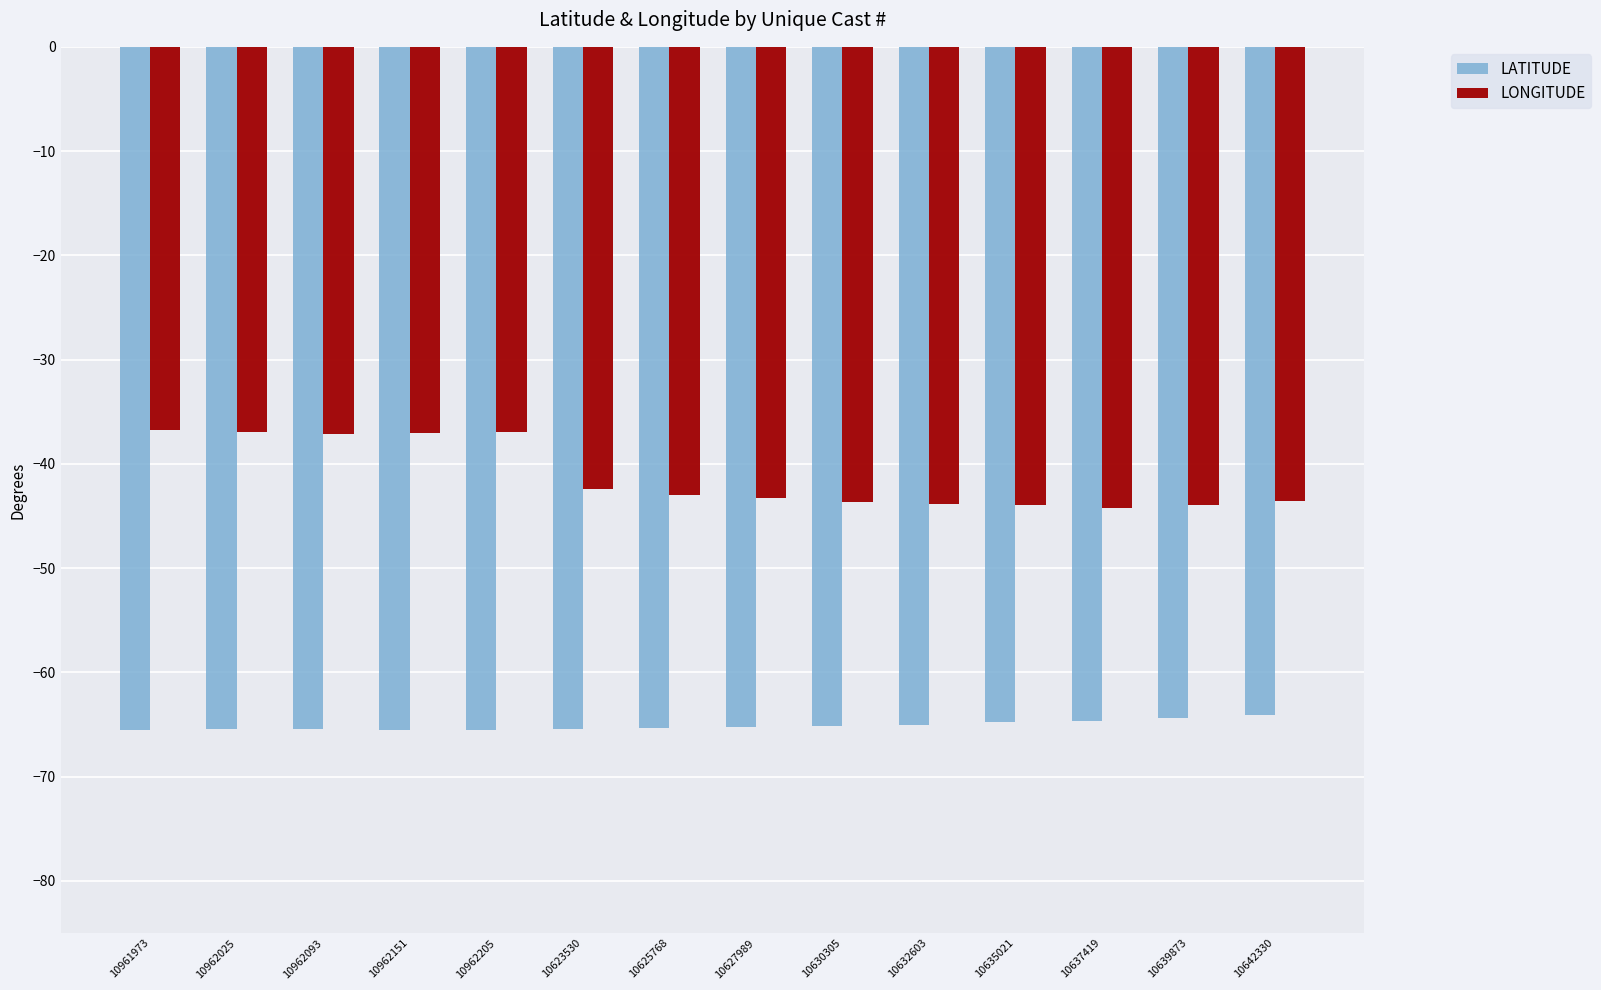

How many series are shown in this chart?

2